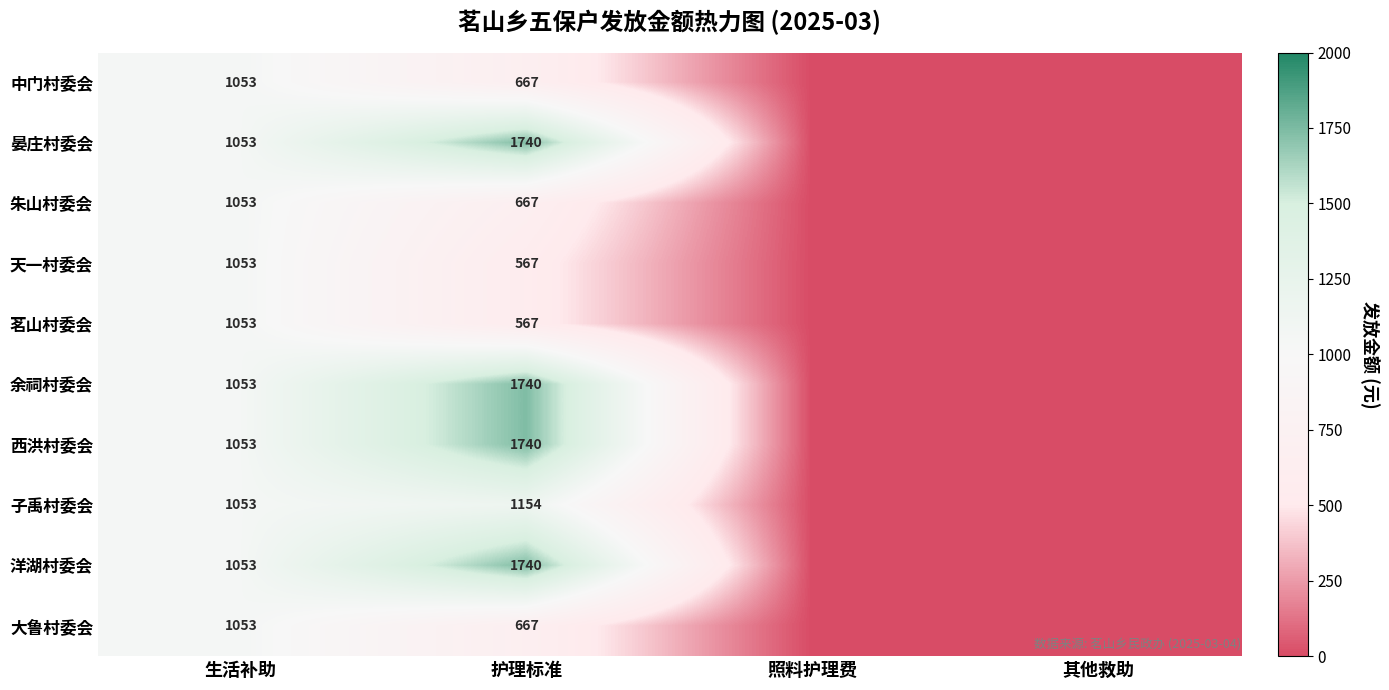

The 大鲁村委会 series shows 1053 at 生活补助. True or false?

True